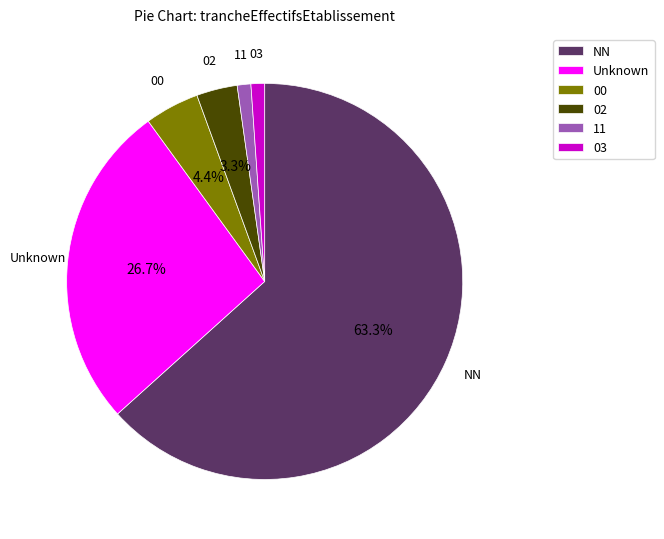

Is there a majority slice in this chart?

Yes